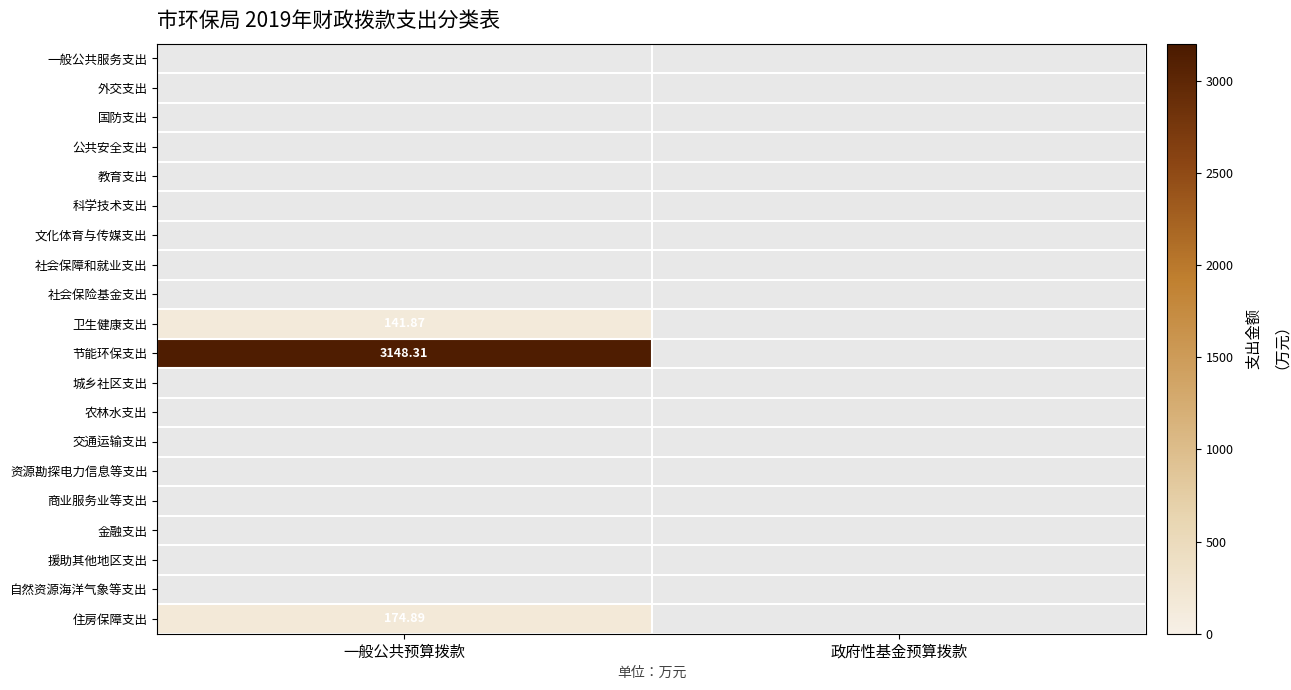

Rank the categories by 援助其他地区支出 value from lowest to highest.

一般公共预算拨款, 政府性基金预算拨款